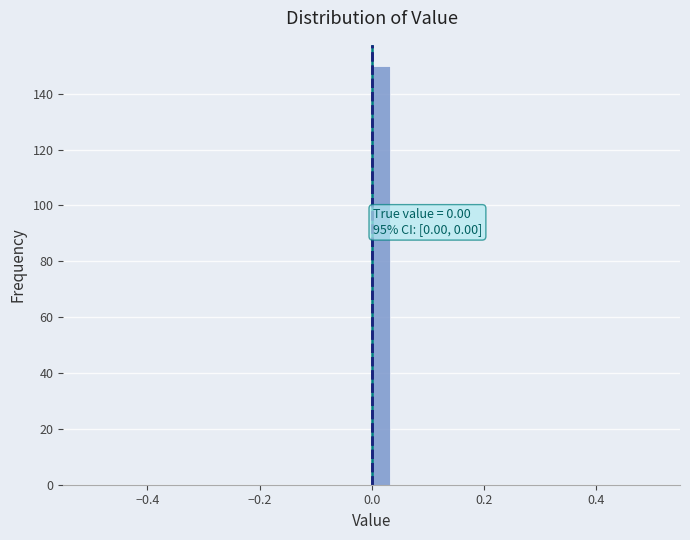

Read against the x-axis, roughly where is the centre of the tallest bar?

0.02